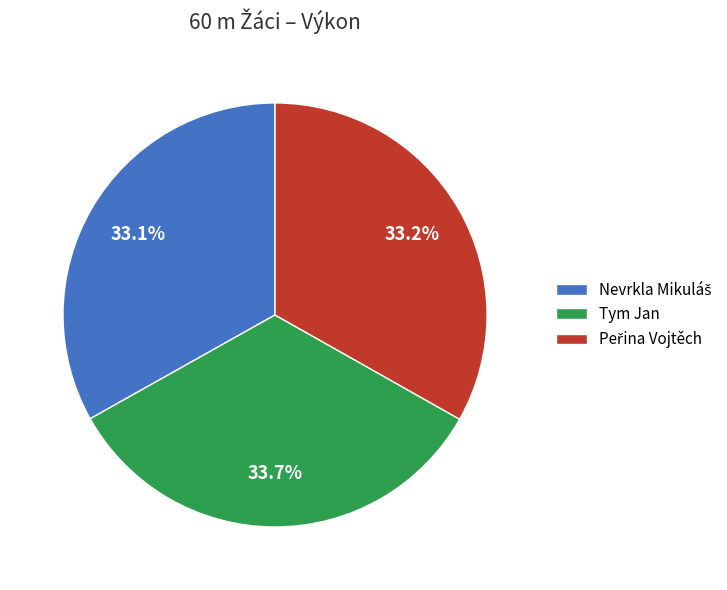

To the nearest percent, what is the difference between the largest and smallest slice percentages?

1%